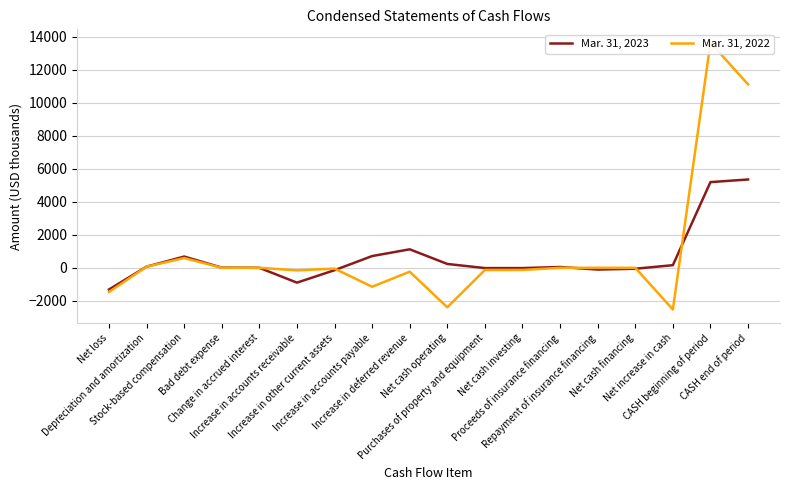

Is the value of Mar. 31, 2022 at Net cash investing greater than the value of Mar. 31, 2023 at Proceeds of insurance financing?

No